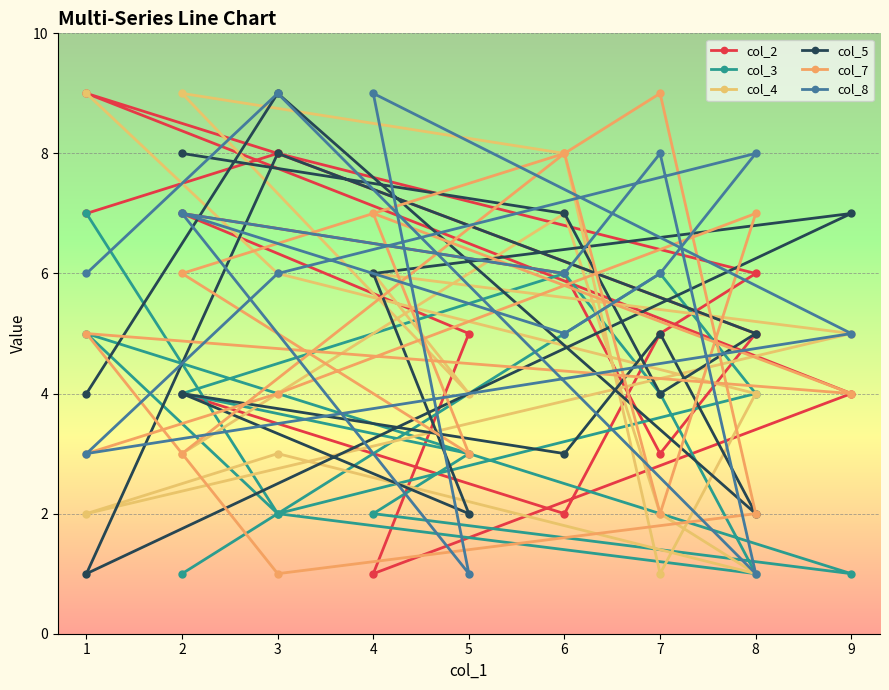

How many distinct data groups are displayed?

6